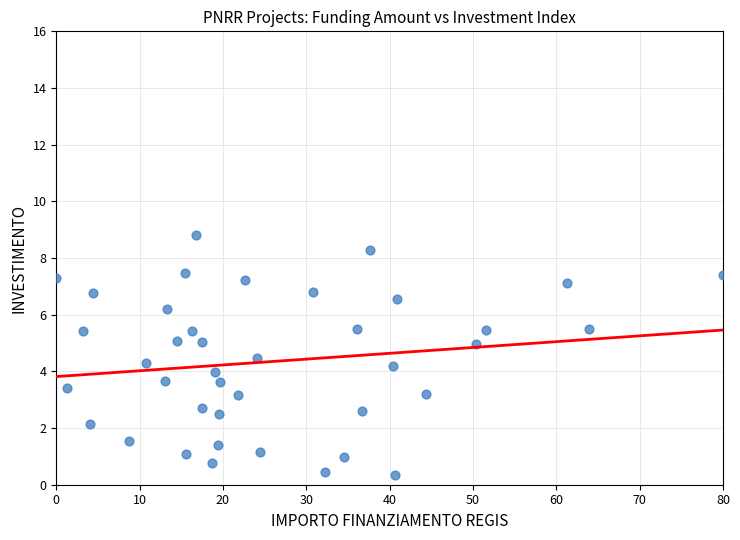

What is the range of Y values (max minus min)?

8.4